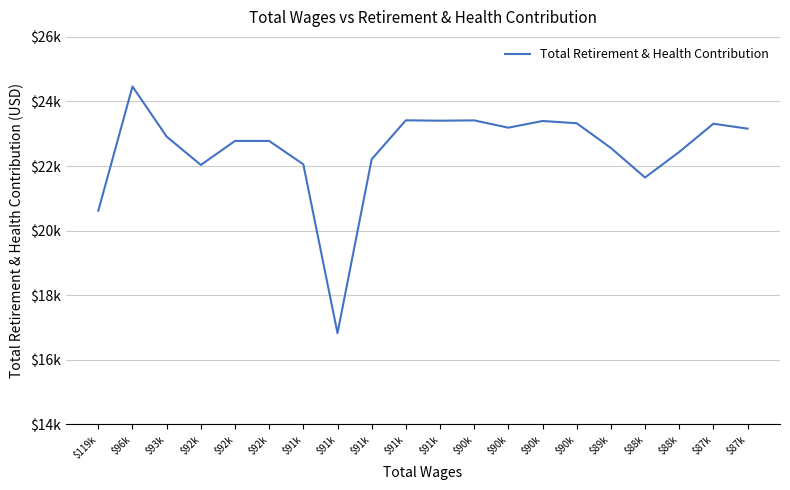

Rank the categories by value from lowest to highest.

$91k, $119k, $88k, $92k, $91k, $91k, $88k, $89k, $92k, $92k, $93k, $87k, $90k, $87k, $90k, $90k, $91k, $90k, $91k, $96k